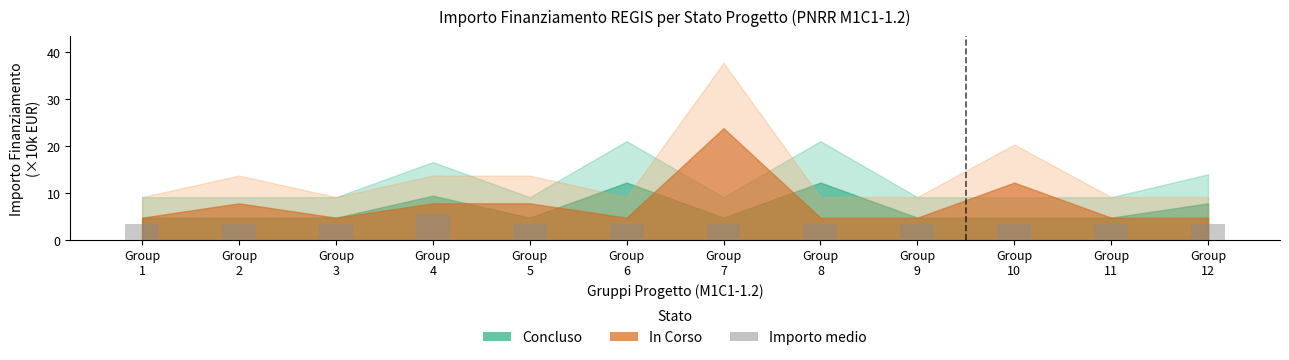

At which category does the chart reach its peak across all series?

Group
4